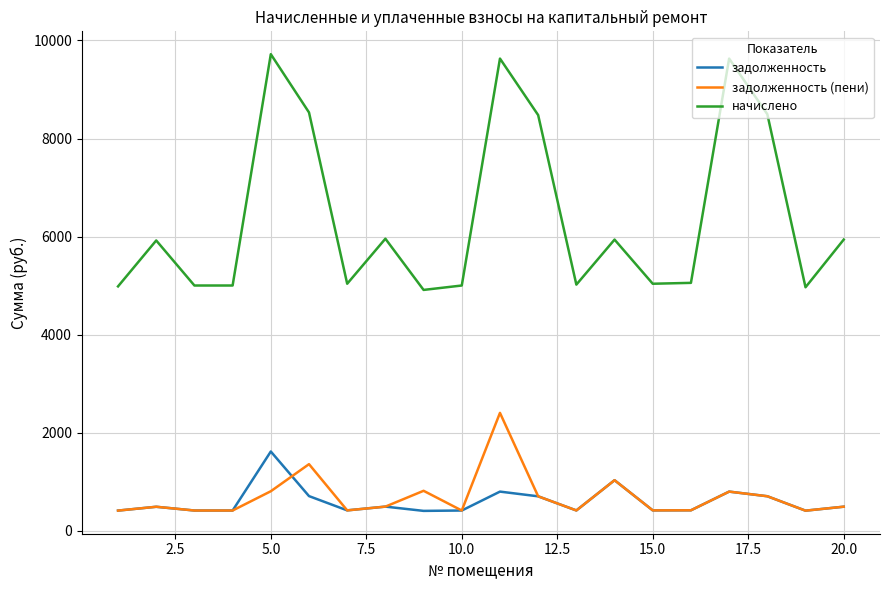

True or false: задолженность and начислено cross at least once.

False